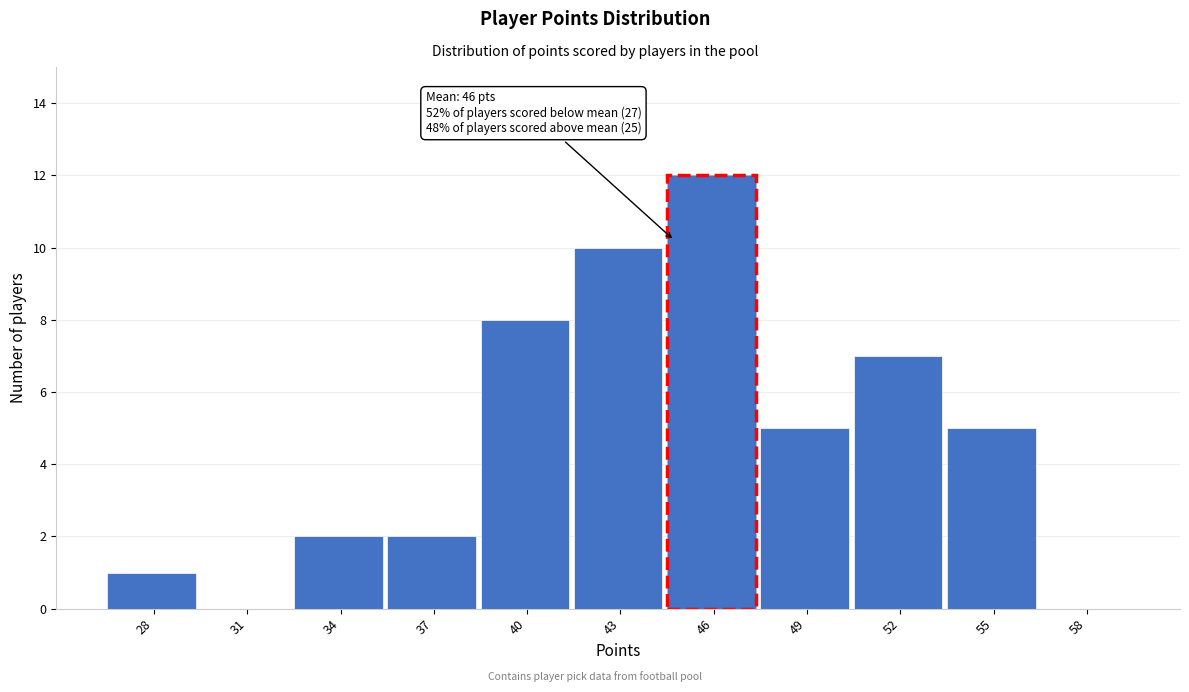

Reading left to right, what are all the values shown in this chart?

28=1	31=0	34=2	37=2	40=8	43=10	46=12	49=5	52=7	55=5	58=0